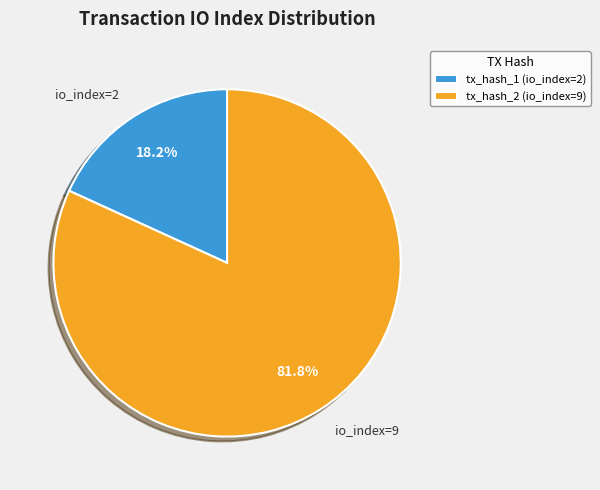

To the nearest percent, what is the difference between the largest and smallest slice percentages?

64%